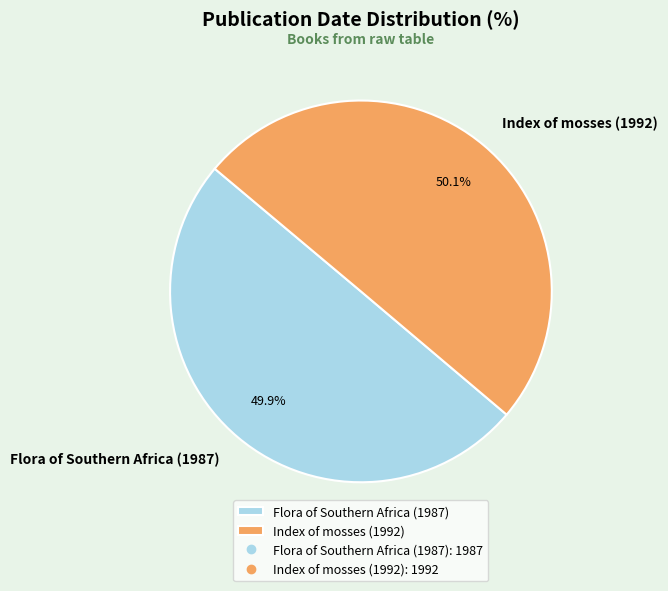

To the nearest percent, what percentage of the pie is Flora of Southern Africa (1987)?

50%